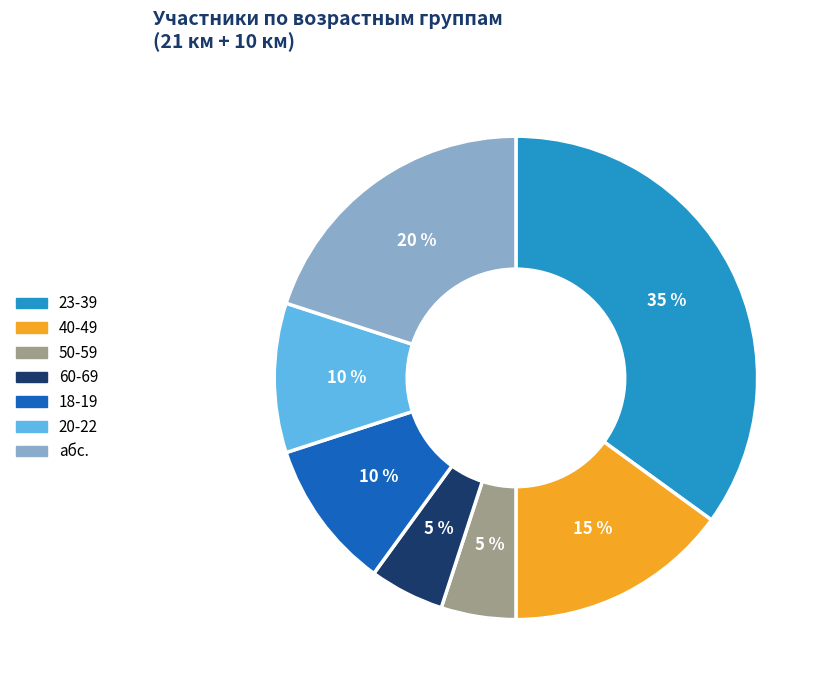

How many slices are in this pie chart?

7